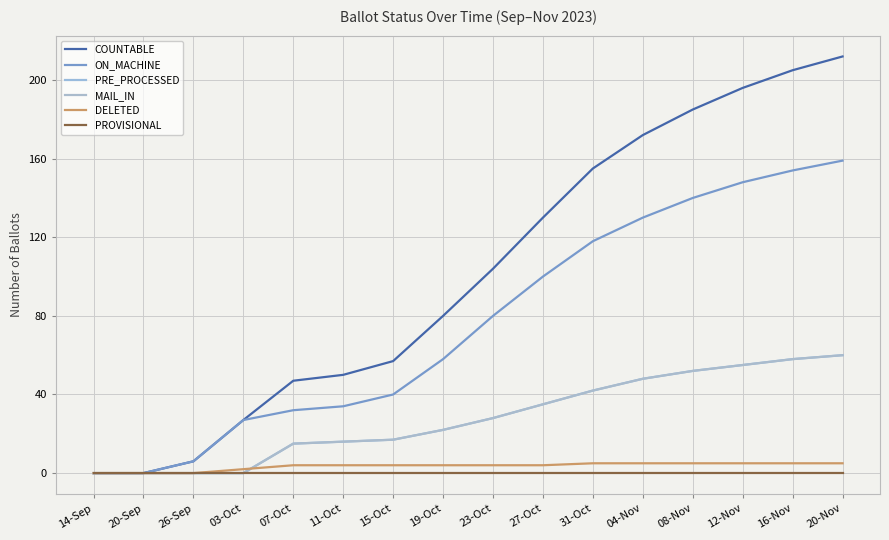

Where is PRE_PROCESSED nearest to the value 30?

23-Oct